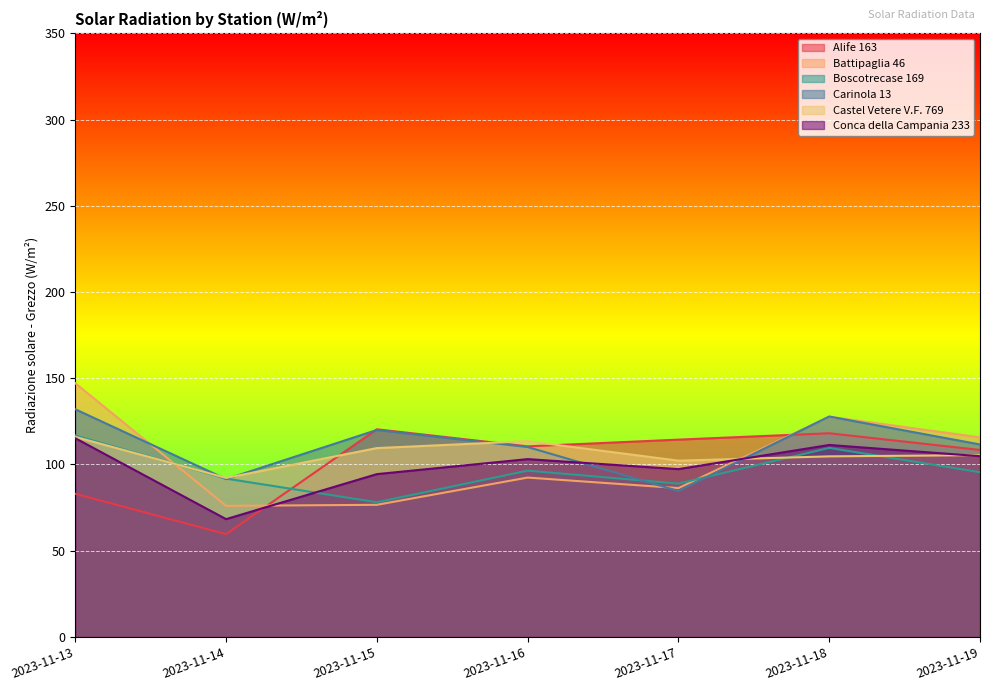

Is it true that Castel Vetere V.F. 769 equals 92.2 at 2023-11-14?

True